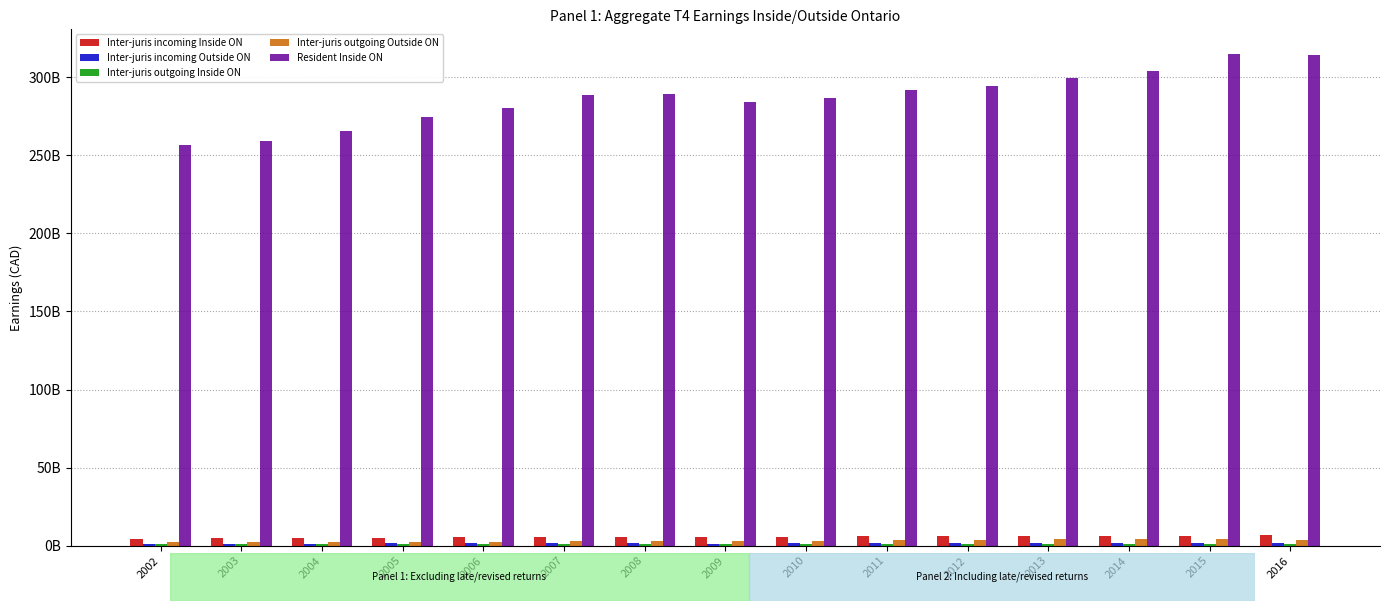

What is the value of the Inter-juris incoming Outside ON bar at the 5th from the left?

1683925500